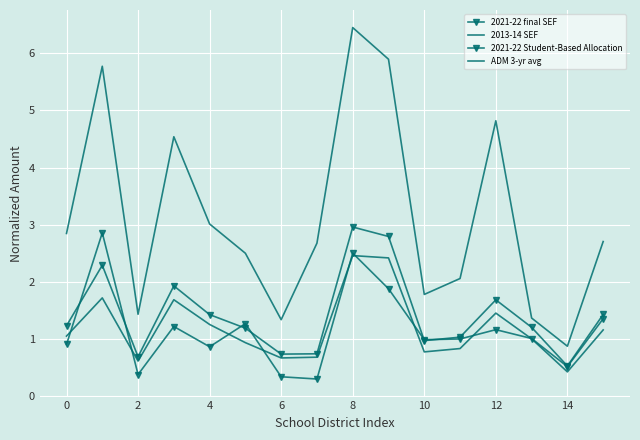

What is the label of the 13th point from the left?

12